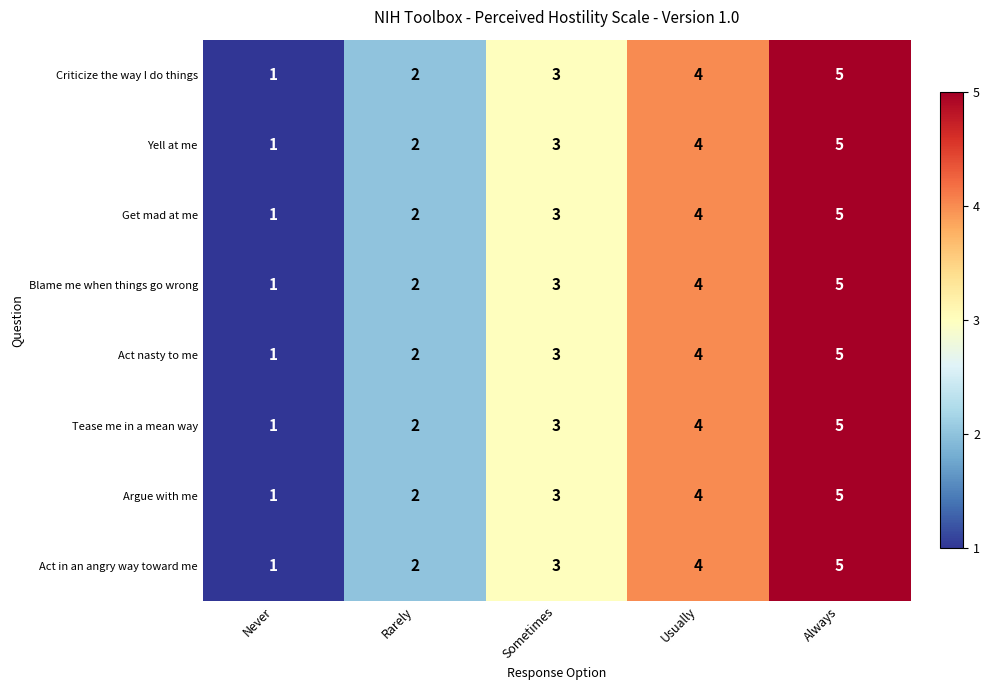

What is the minimum value shown in the chart?

1